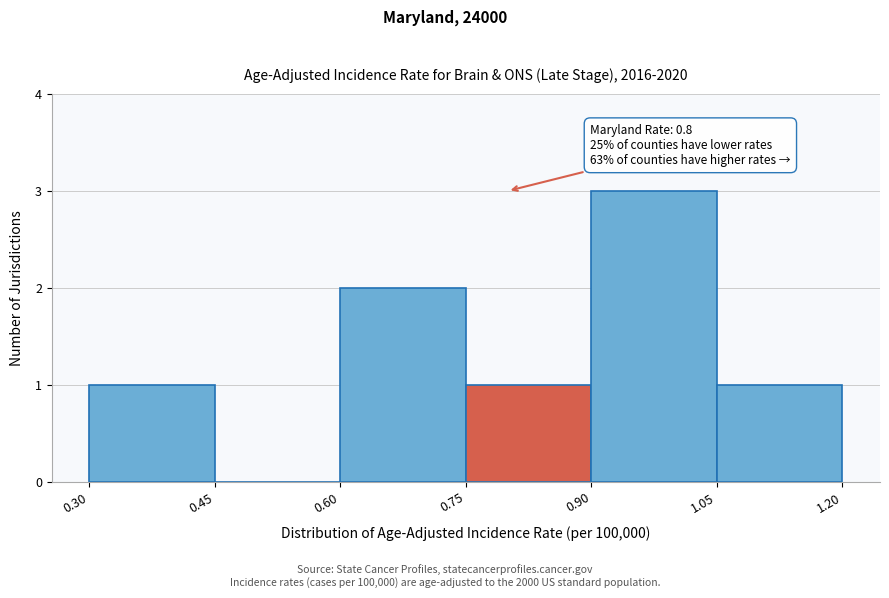

Which range on the x-axis has the tallest bar?

0.90 to 1.05